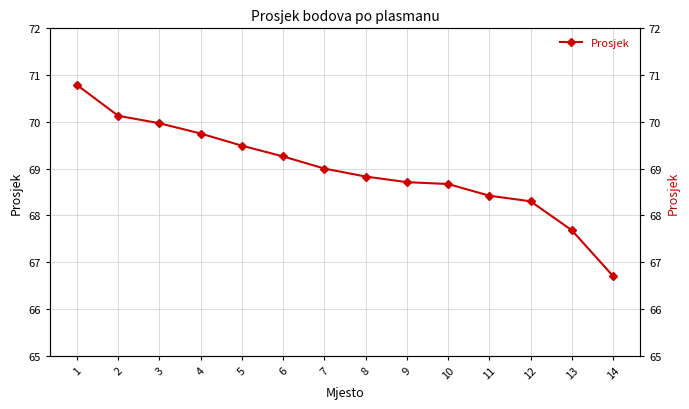

What is the value of the 6th point from the left?

69.3